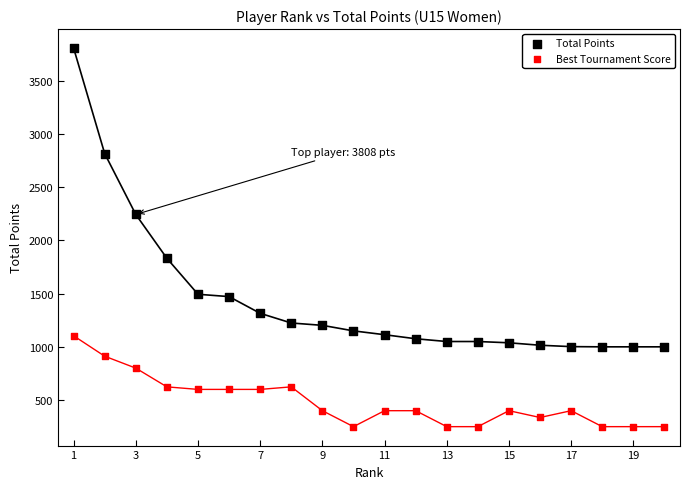

Which series has the largest Y range (max minus min)?

Total Points